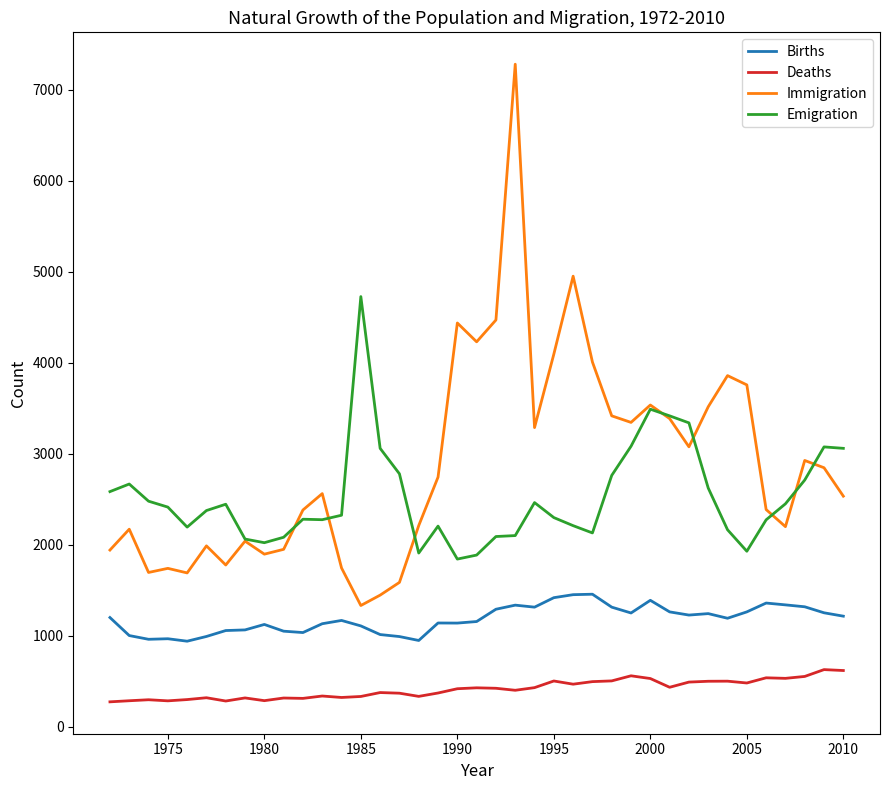

True or false: Deaths and Emigration intersect in this chart.

False